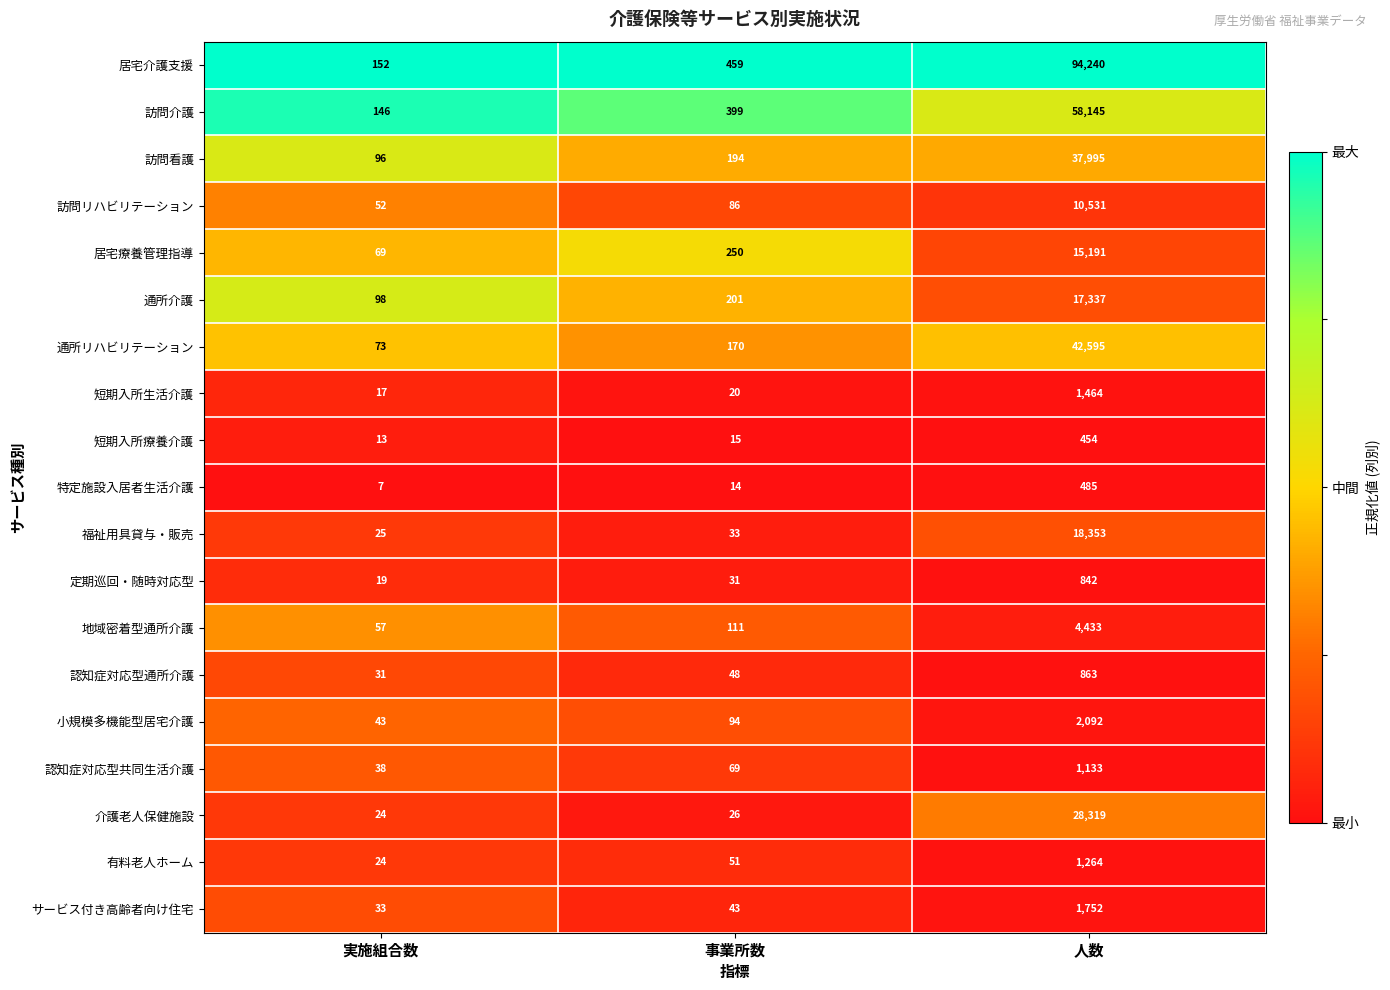

What is the sum of all 短期入所療養介護 values?

482